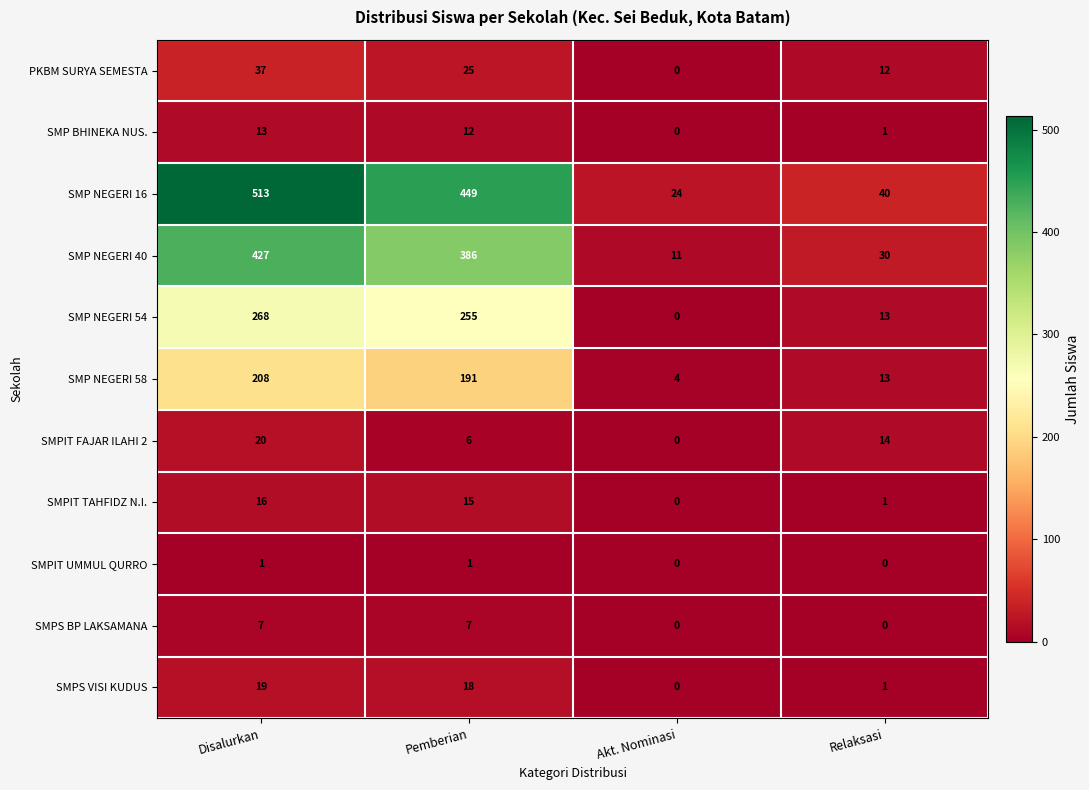

What is the sum of the SMP BHINEKA NUS. values at Disalurkan and Pemberian?

25